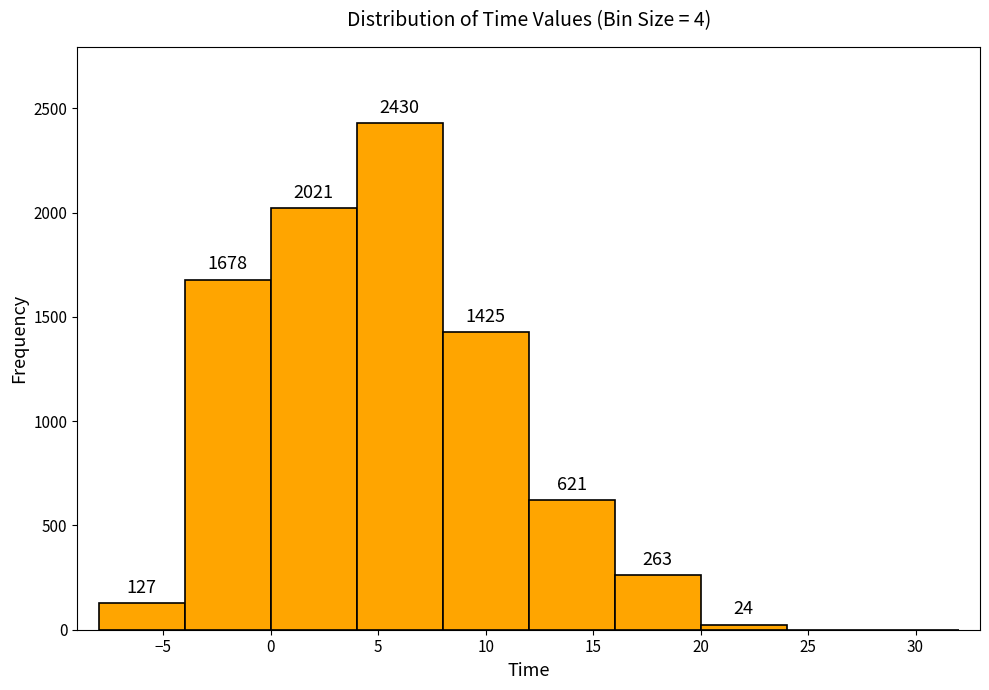

Over which range of the x-axis is the bar tallest?

4 to 8